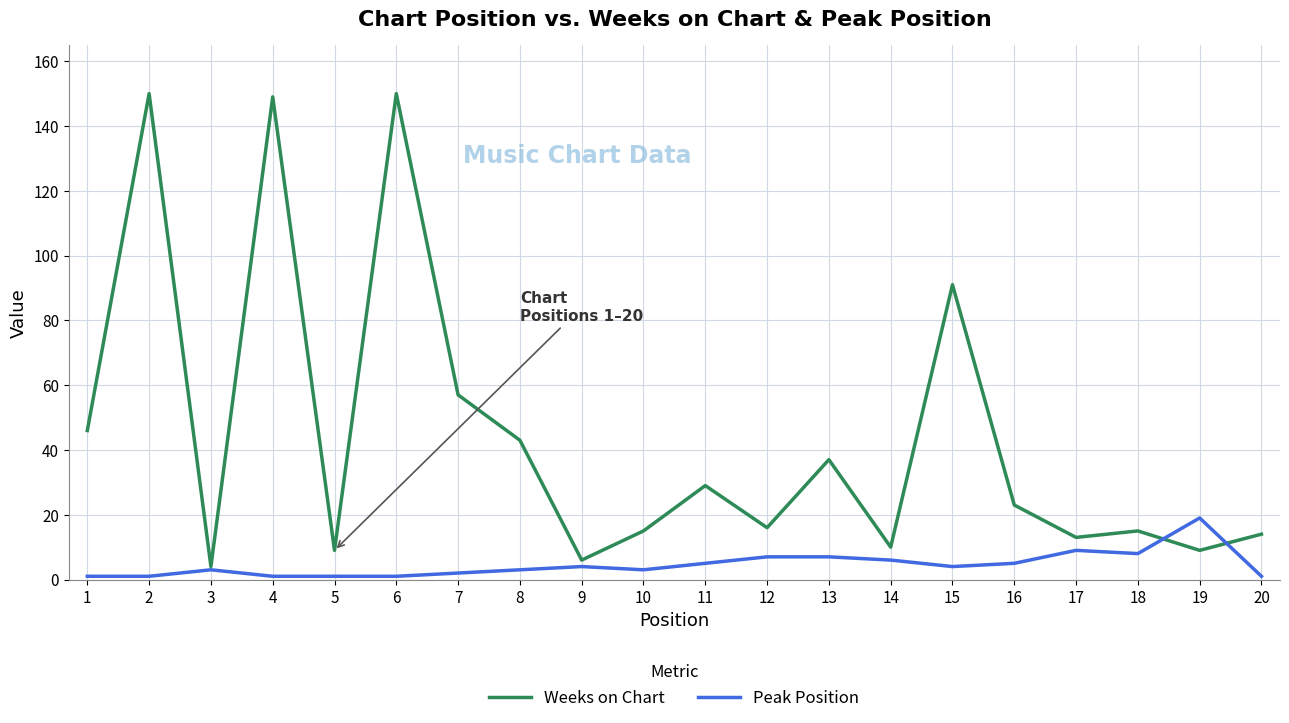

What is the difference between the highest and lowest values at 2?

149